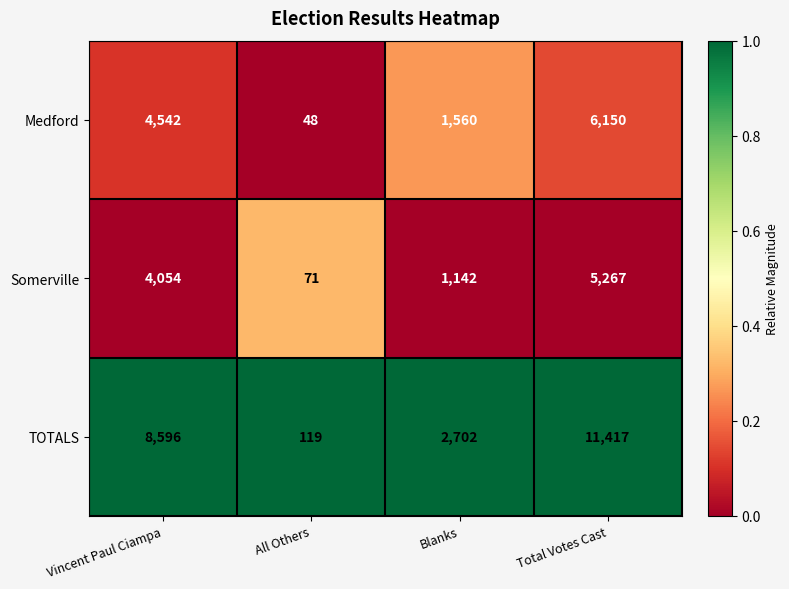

True or false: TOTALS has a value of 119 at All Others.

True